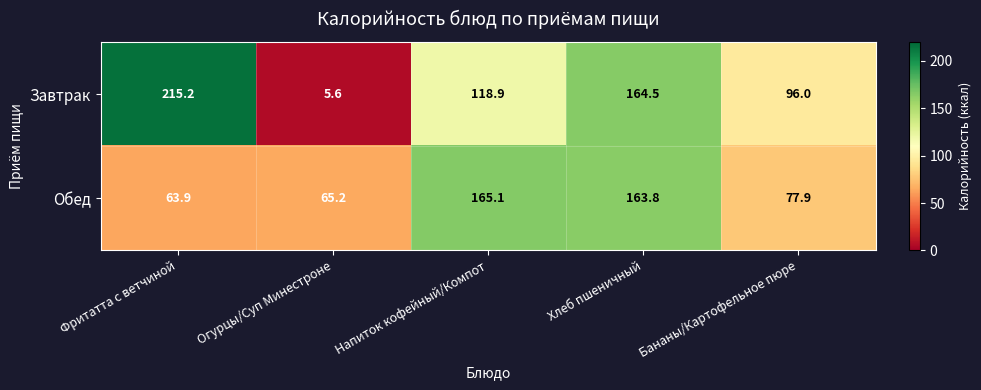

What is the difference between the maximum and minimum values in the Обед series?

101.2